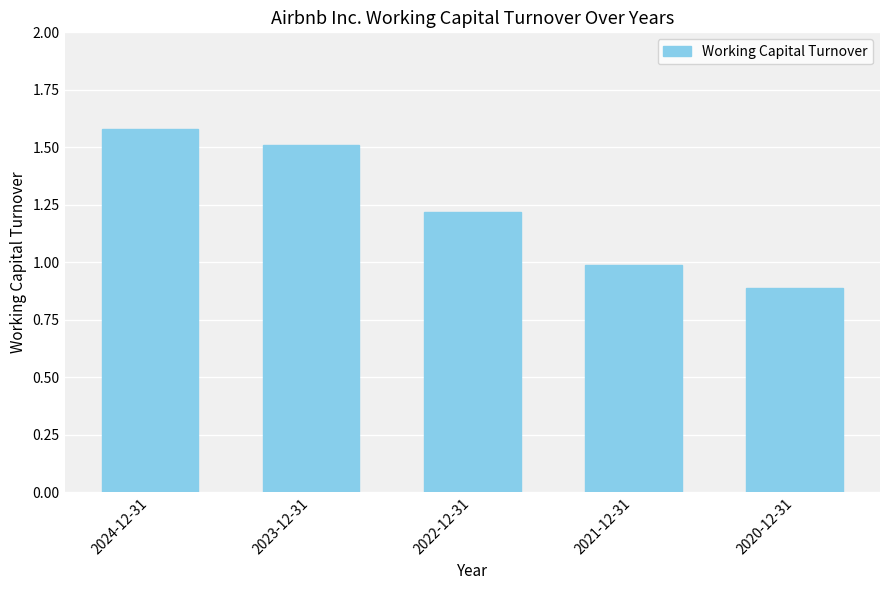

What is the difference between the second highest and second lowest values?

0.5